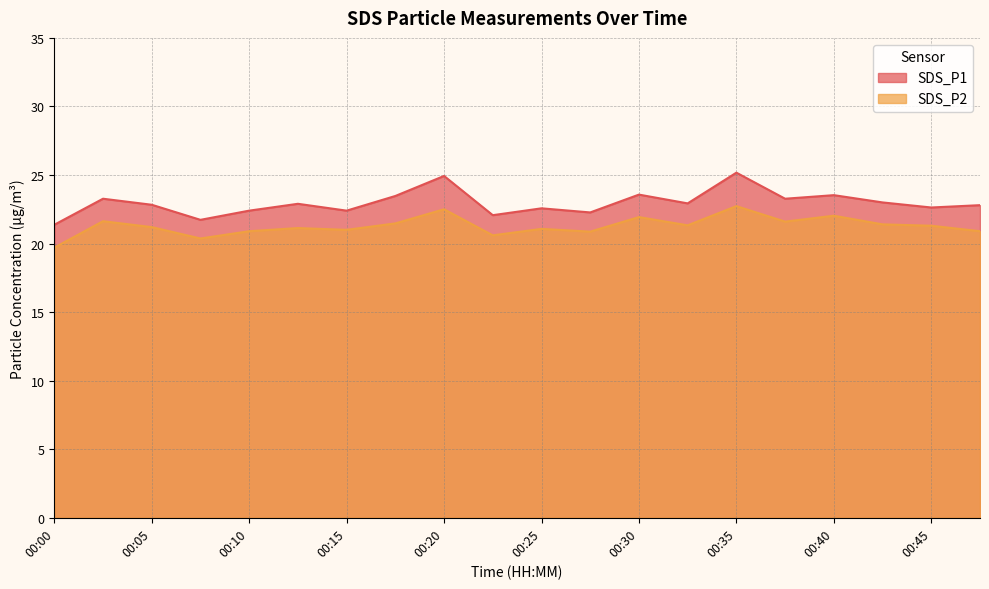

At how many categories does at least one series exceed 24?

2